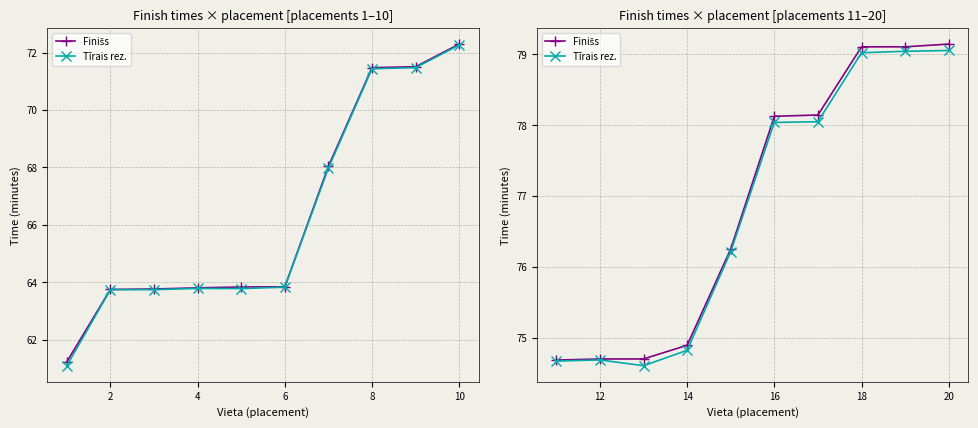

Does the chart display data point markers on the line(s)?

Yes